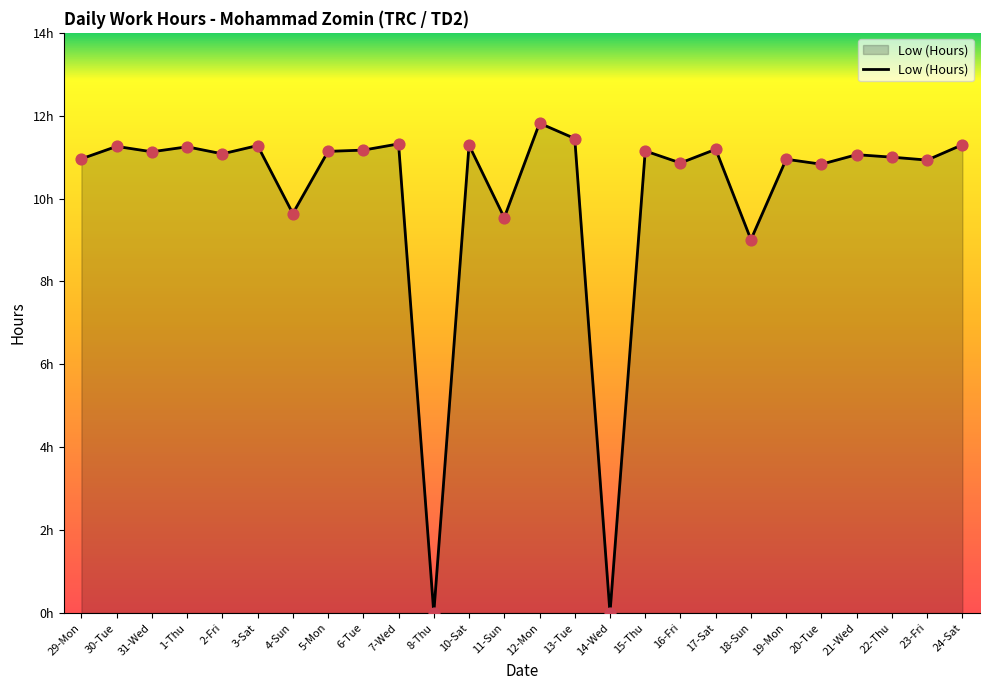

What is the ratio of the value at 30-Tue to the value at 2-Fri?

1.0